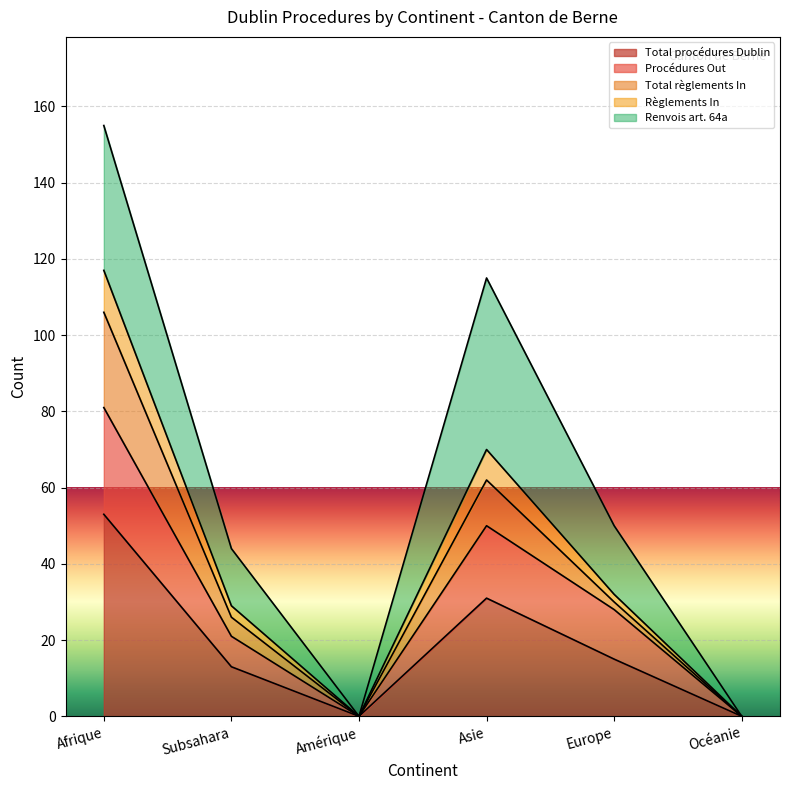

What is the value of the Total procédures Dublin point at the 4th from the left?

31